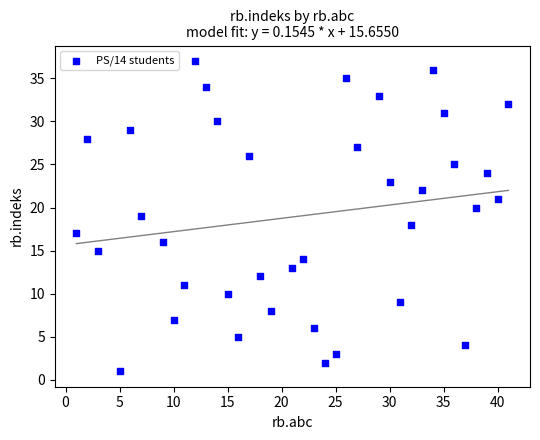

What is the range of X values (max minus min)?

40